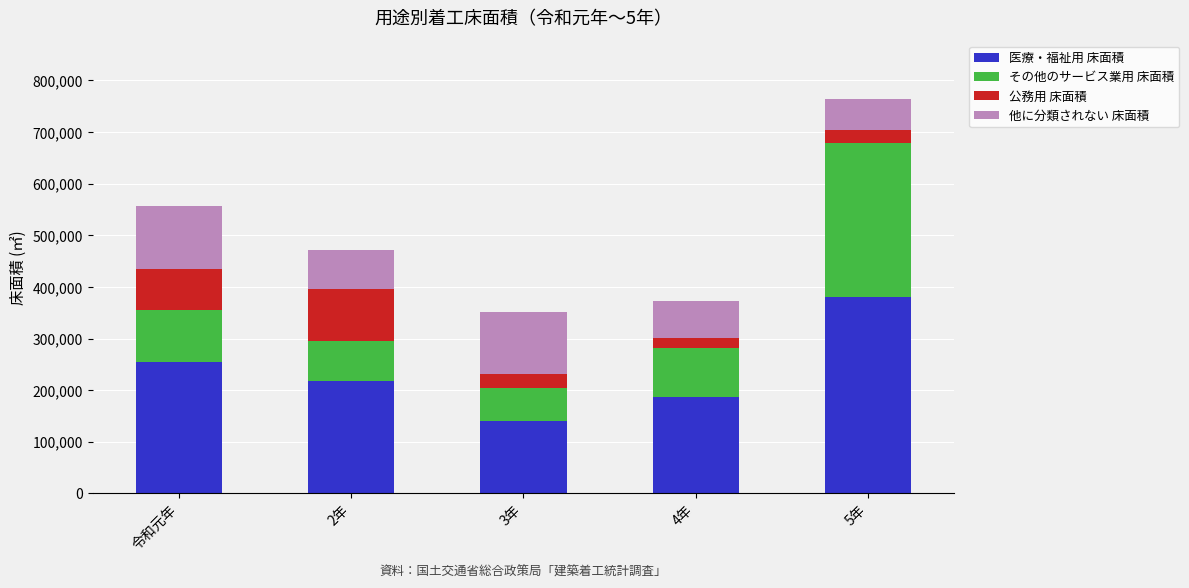

Which category has the highest value in the 医療・福祉用 床面積 series?

5年